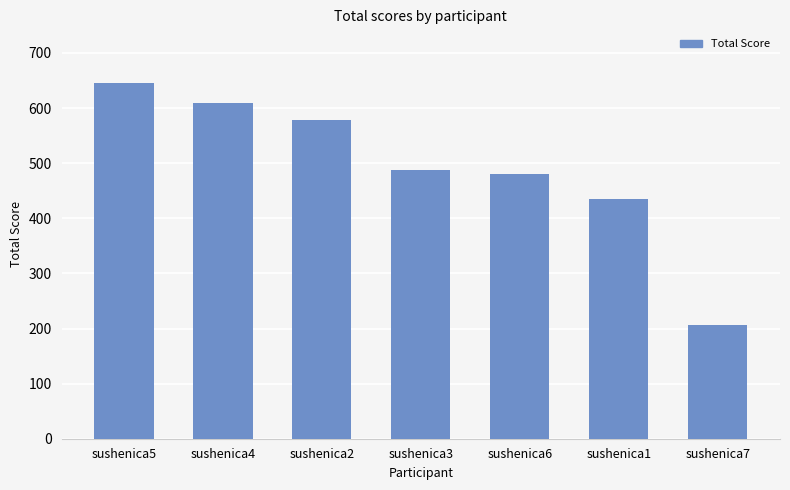

What is the difference between the second highest and minimum values?

403